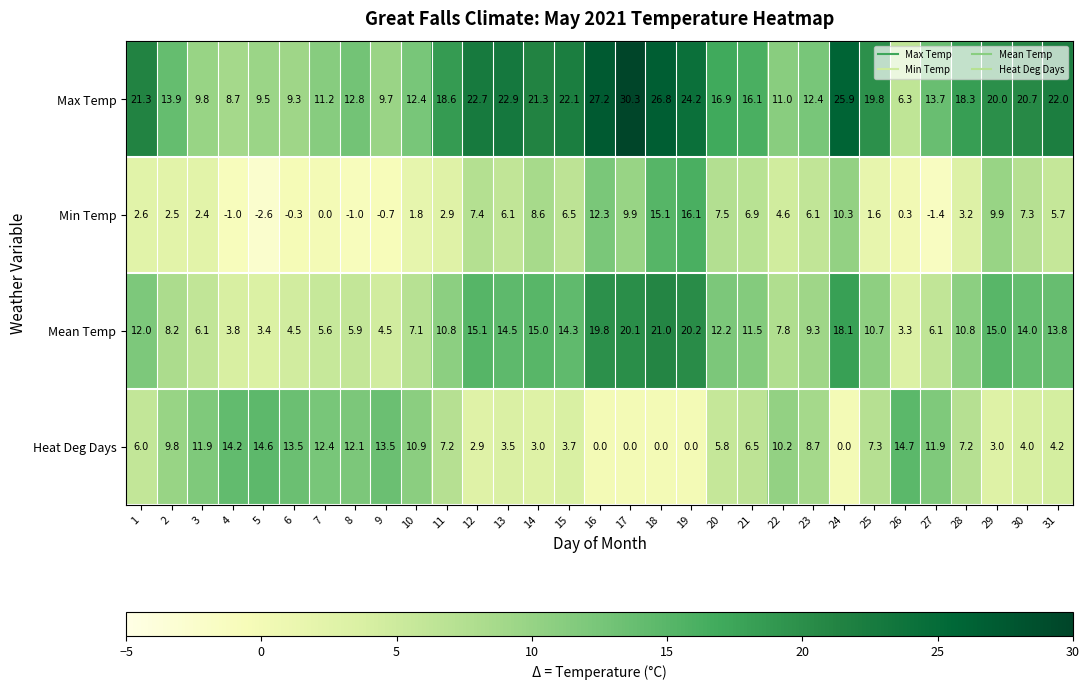

What is the sum of the Heat Deg Days values at 25 and 9?

20.8